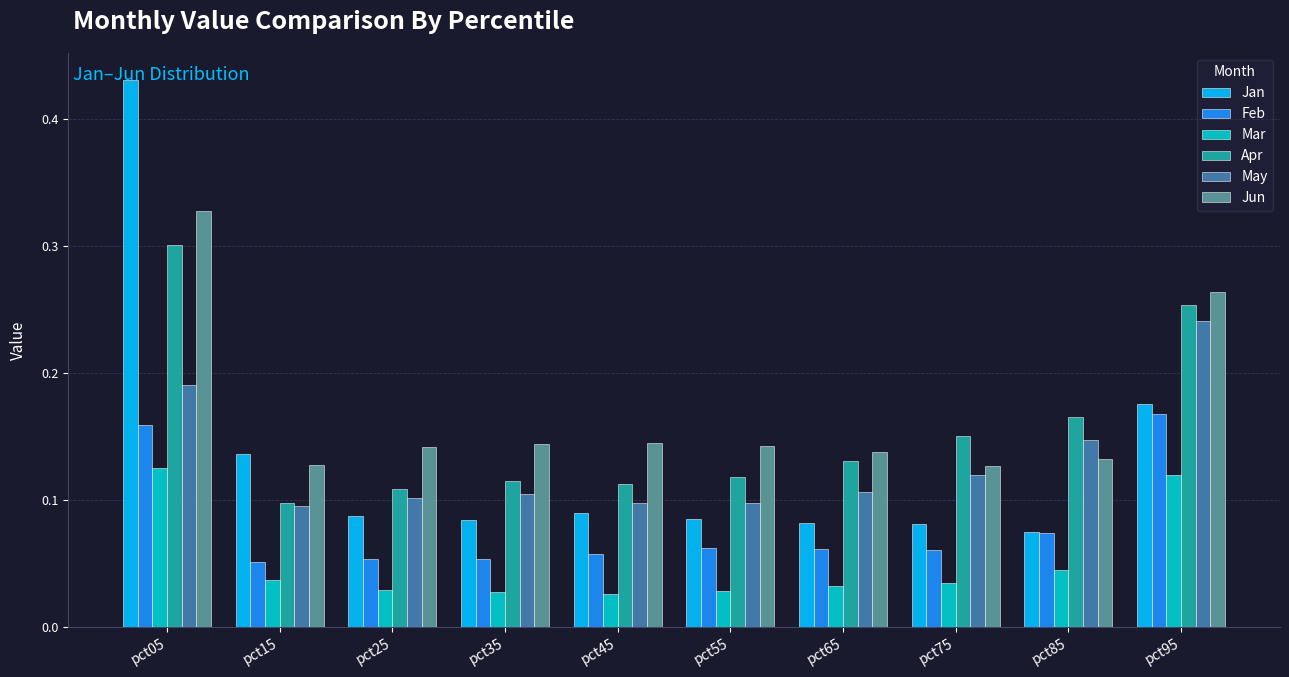

The value of May at pct95 is 0.1. True or false?

False